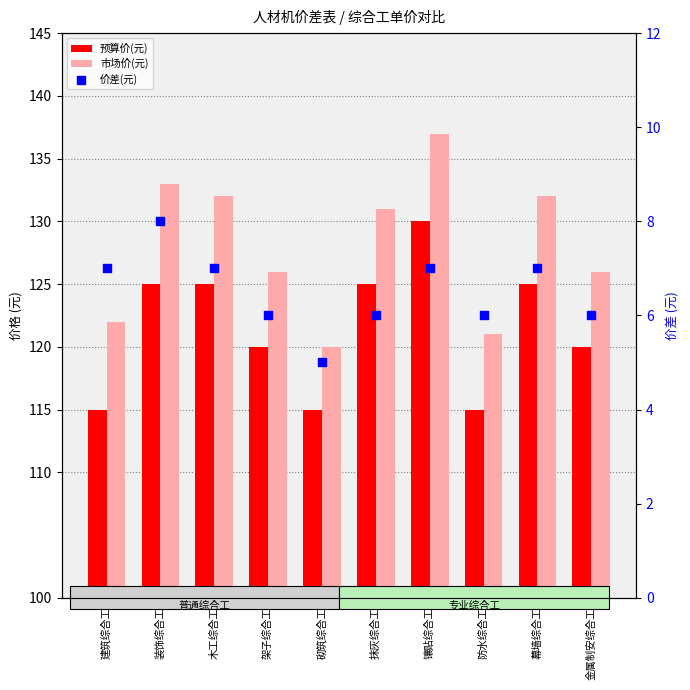

At which category is the sum across all series the highest?

镶贴综合工